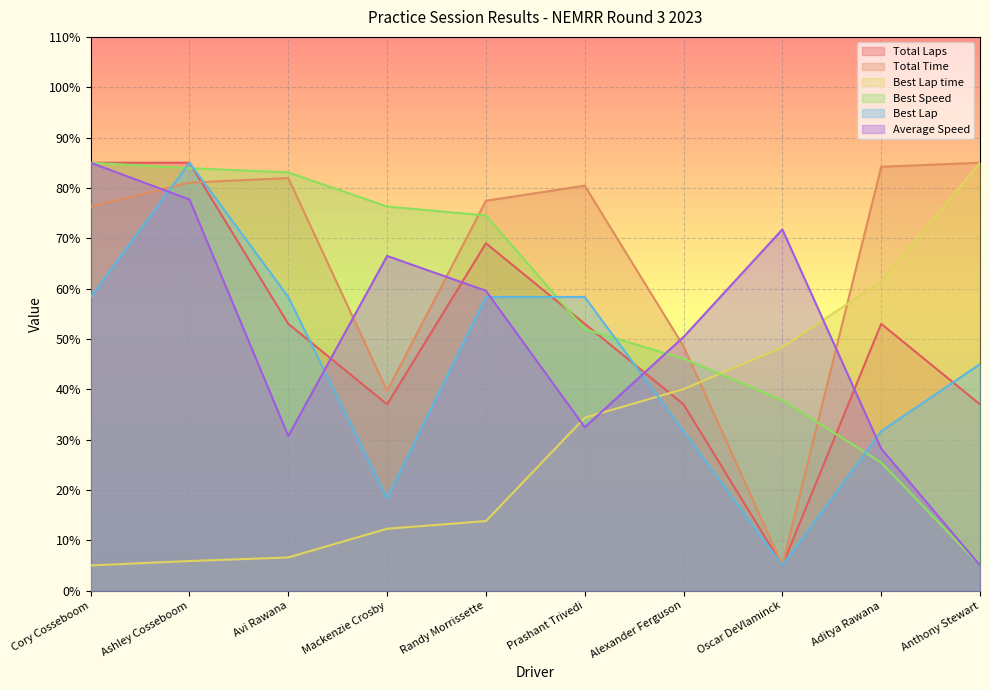

What is the label of the 5th point from the left?

Randy Morrissette